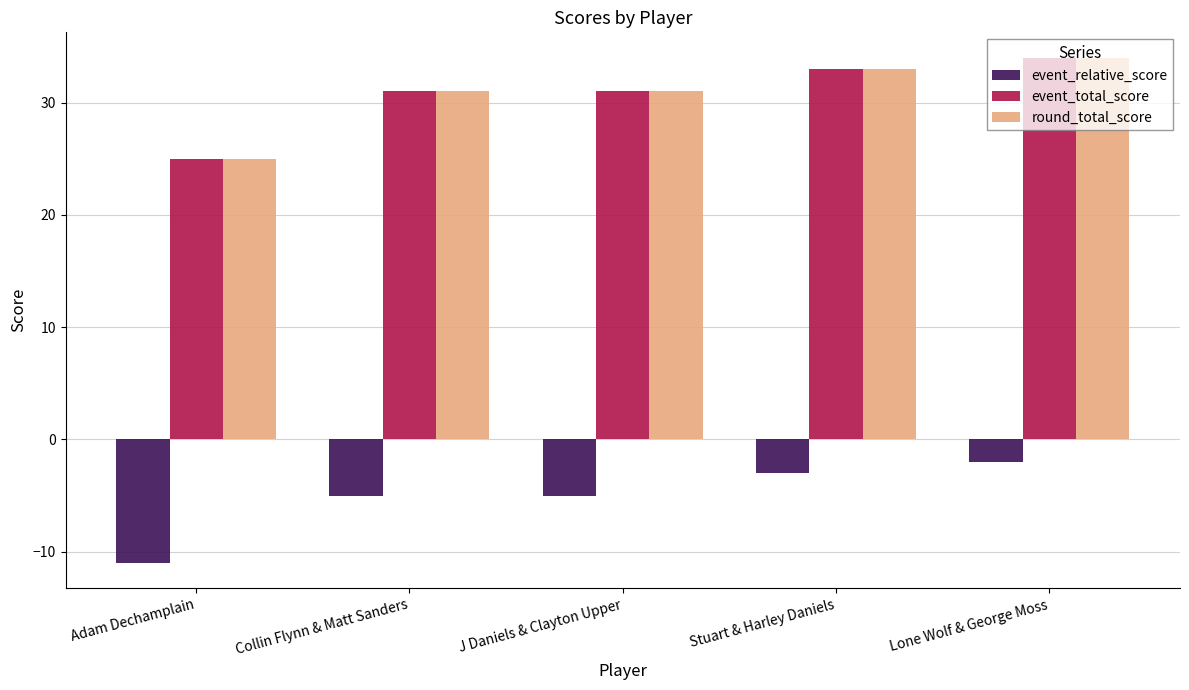

What is the approximate value of round_total_score at Collin Flynn & Matt Sanders?

31